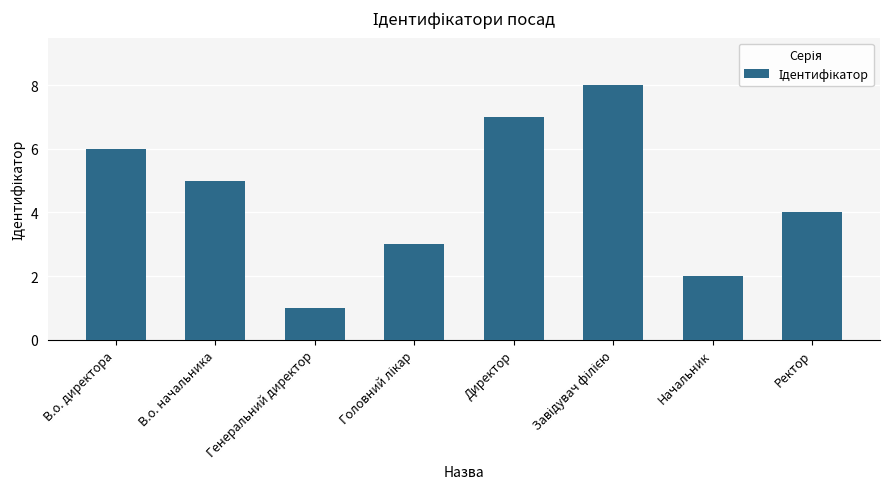

Reading right to left, extract all data points from this chart.

4	2	8	7	3	1	5	6